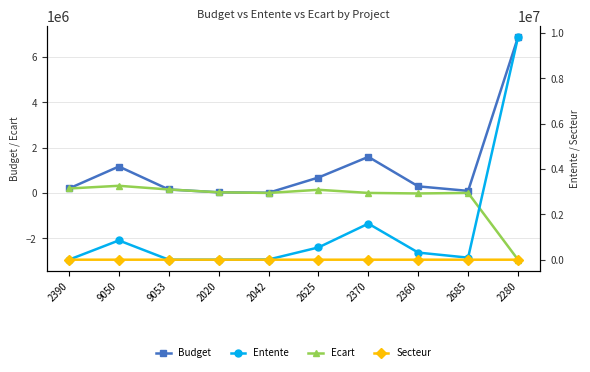

Is the value of Budget at 9050 greater than the value of Ecart at 2685?

Yes